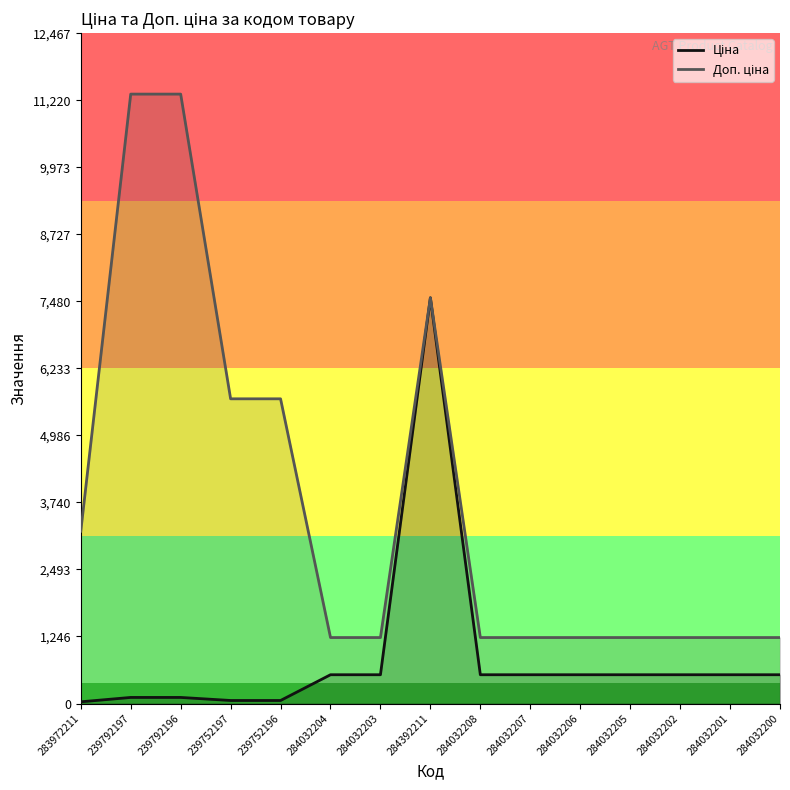

True or false: Ціна and Доп. ціна intersect in this chart.

False